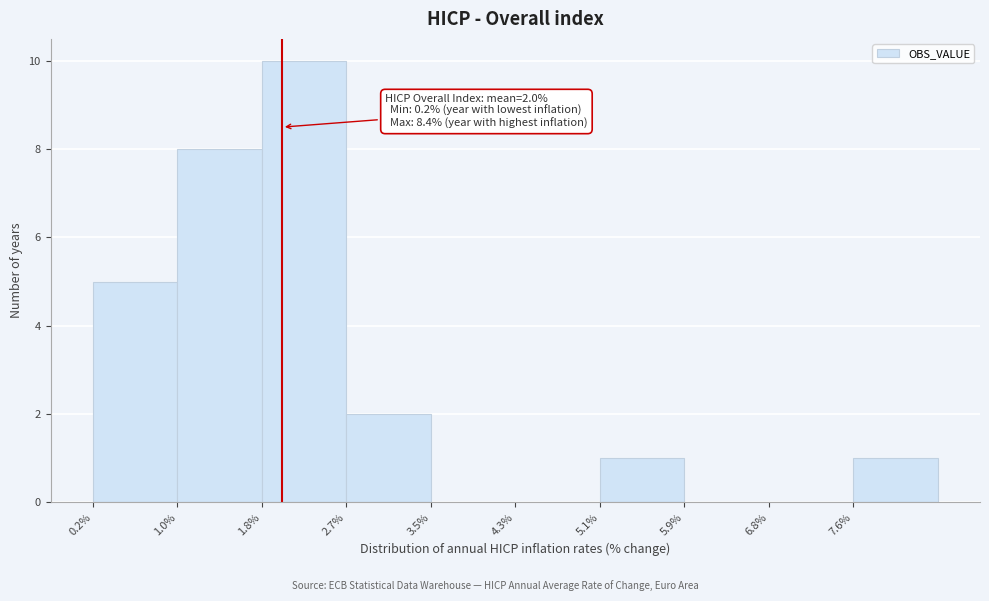

Which range on the x-axis has the tallest bar?

1.84 to 2.66